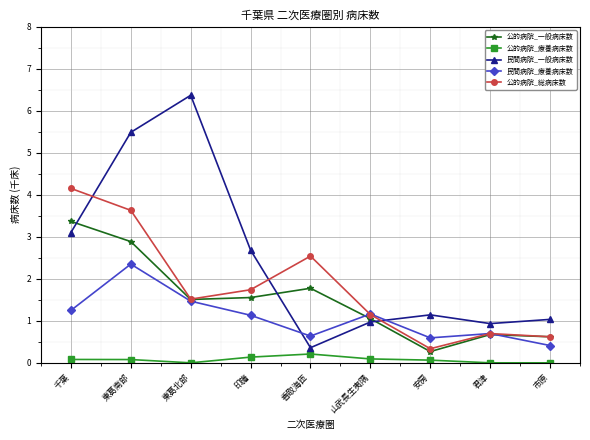

What is the value of the 公的病院_一般病床数 point at the 1st from the left?

3.4